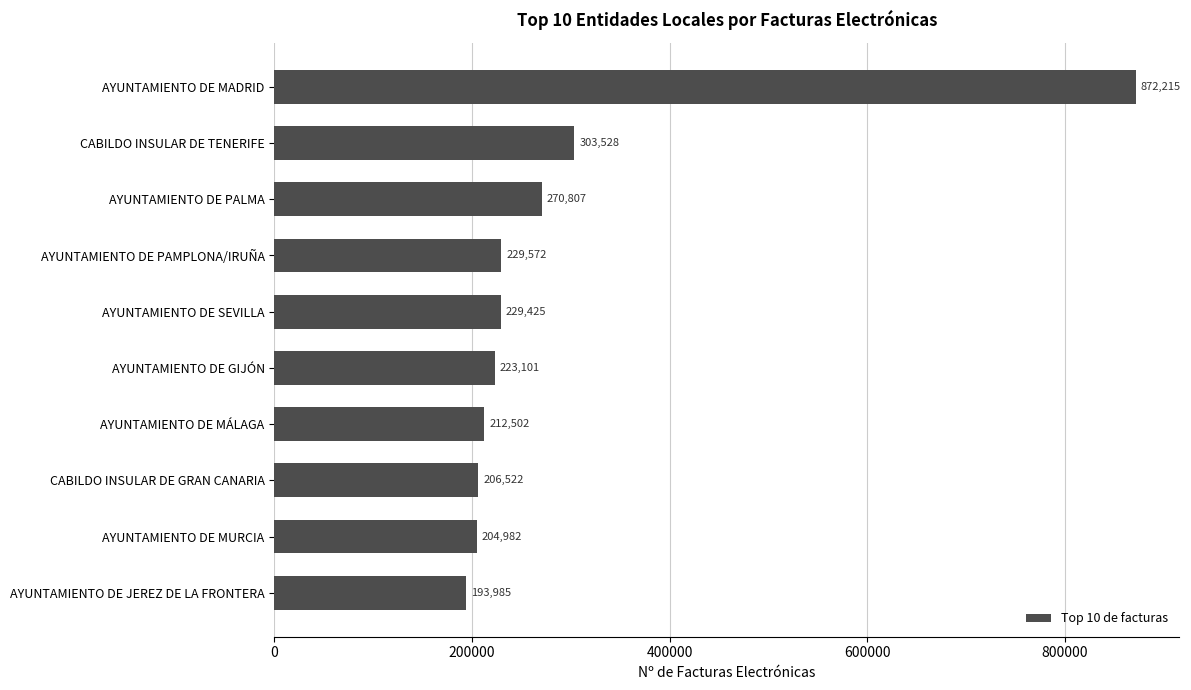

What is the difference between the second highest and second lowest values?

98546